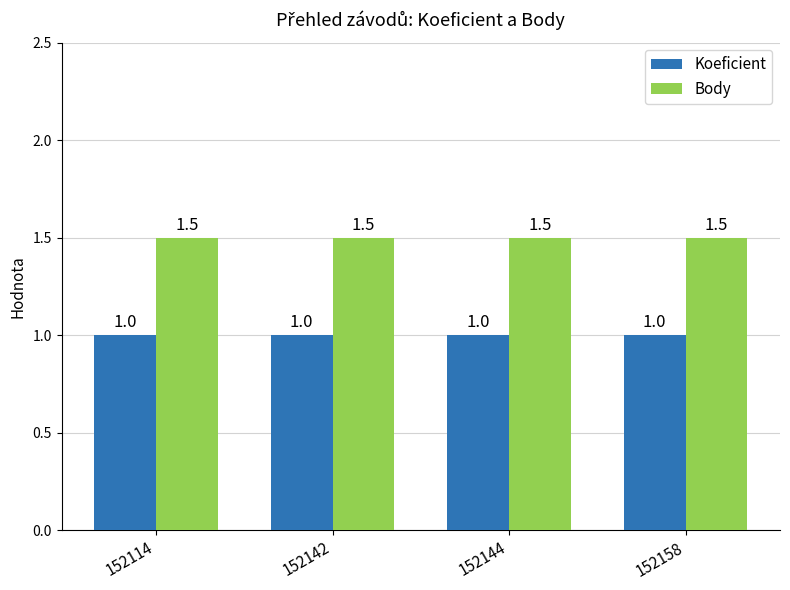

What is the value of the Koeficient bar at the 1st from the left?

1.0